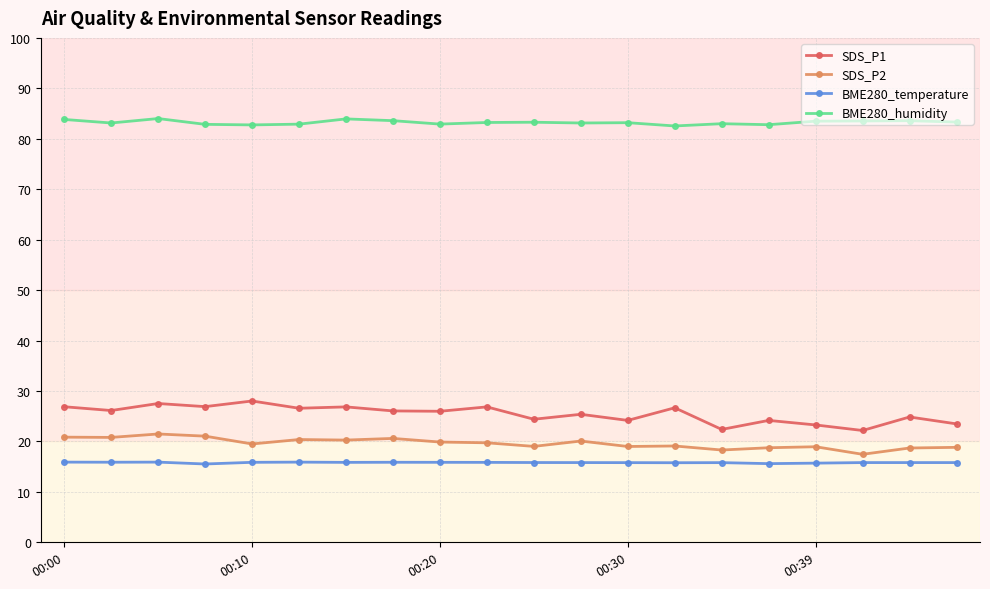

What is the average value of the BME280_temperature series?

15.8